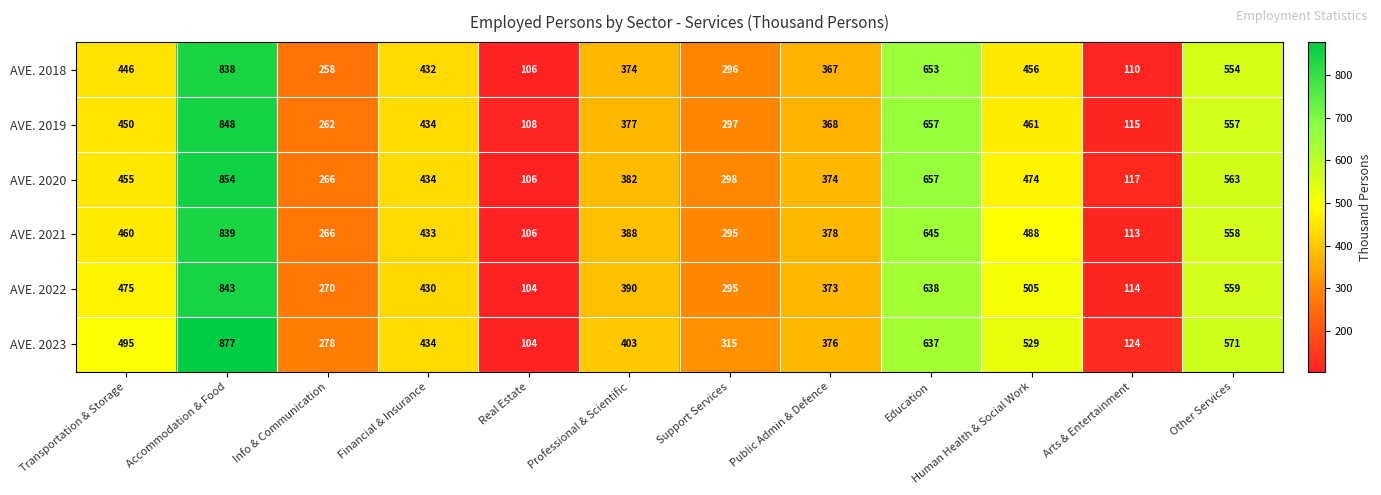

Rank the categories by AVE. 2023 value from highest to lowest.

Accommodation & Food, Education, Other Services, Human Health & Social Work, Transportation & Storage, Financial & Insurance, Professional & Scientific, Public Admin & Defence, Support Services, Info & Communication, Arts & Entertainment, Real Estate